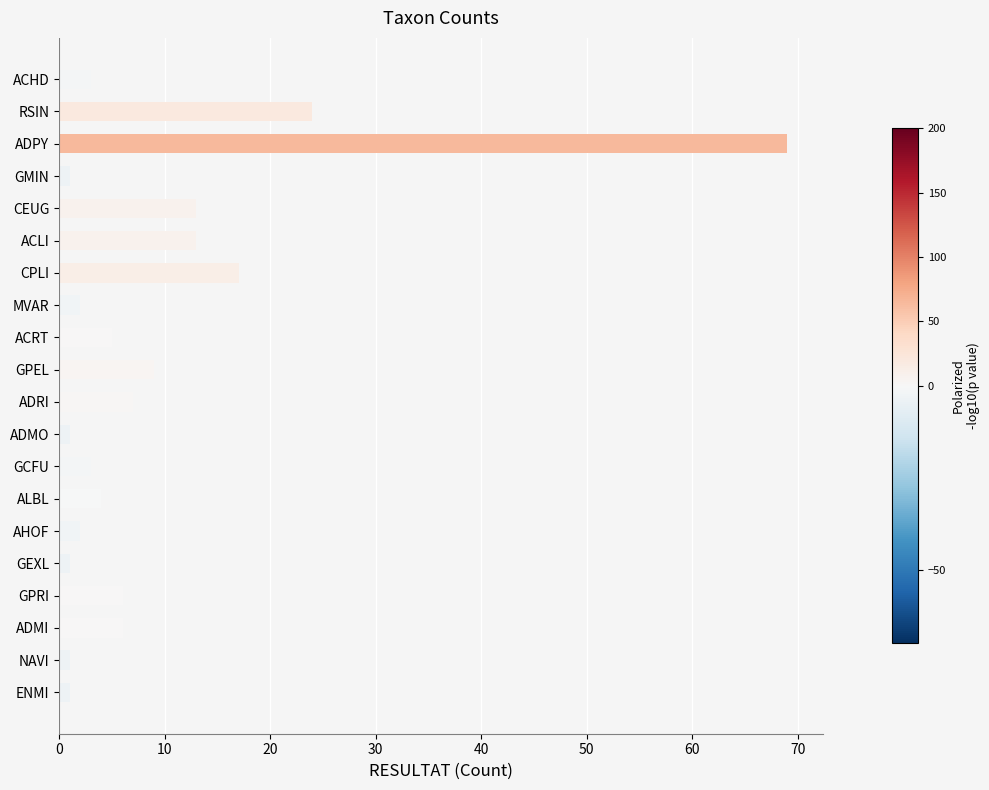

Reading top to bottom, transcribe all the data shown in this chart.

ACHD=3	RSIN=24	ADPY=69	GMIN=1	CEUG=13	ACLI=13	CPLI=17	MVAR=2	ACRT=5	GPEL=9	ADRI=7	ADMO=1	GCFU=3	ALBL=4	AHOF=2	GEXL=1	GPRI=6	ADMI=6	NAVI=1	ENMI=1